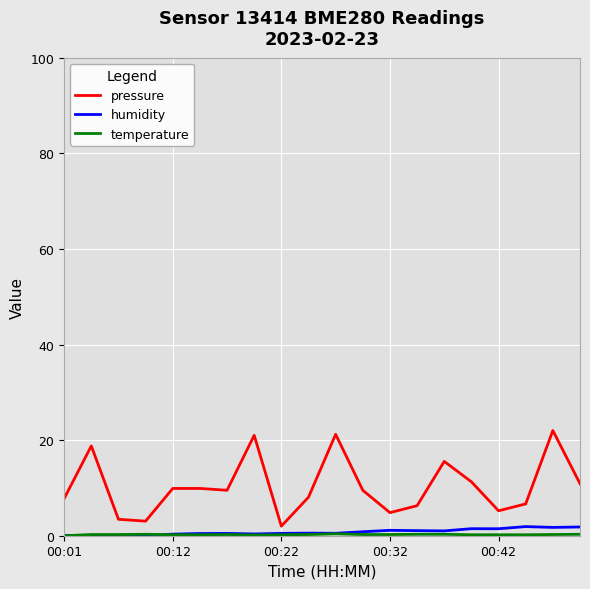

What is the greatest value displayed?

22.0